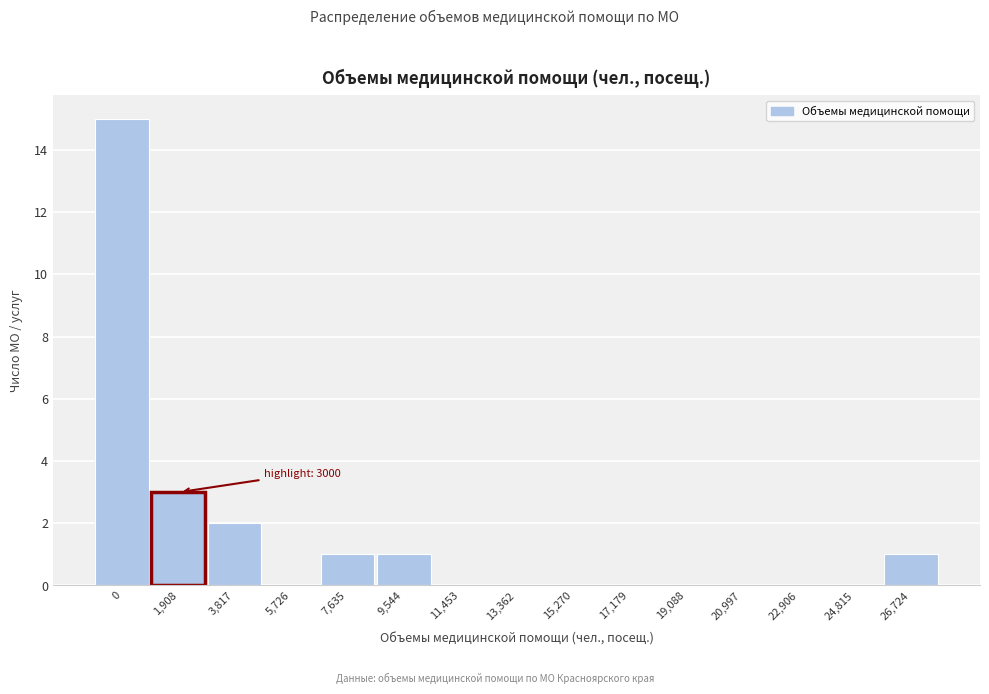

Reading left to right, extract all data points from this chart.

0=15	1,908=3	3,817=2	5,726=0	7,635=1	9,544=1	11,453=0	13,362=0	15,270=0	17,179=0	19,088=0	20,997=0	22,906=0	24,815=0	26,724=1